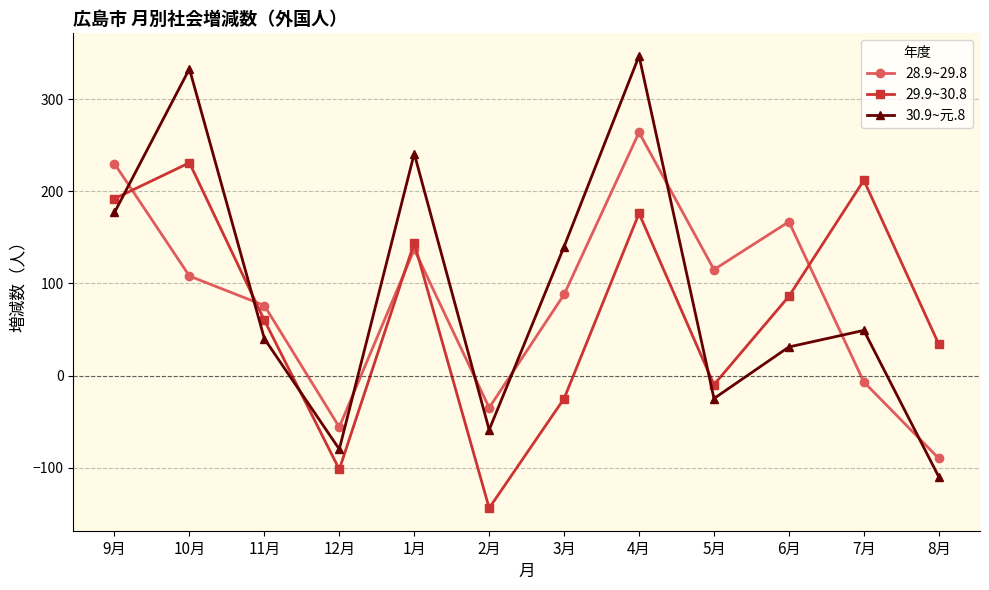

How many lines are shown in the chart?

3